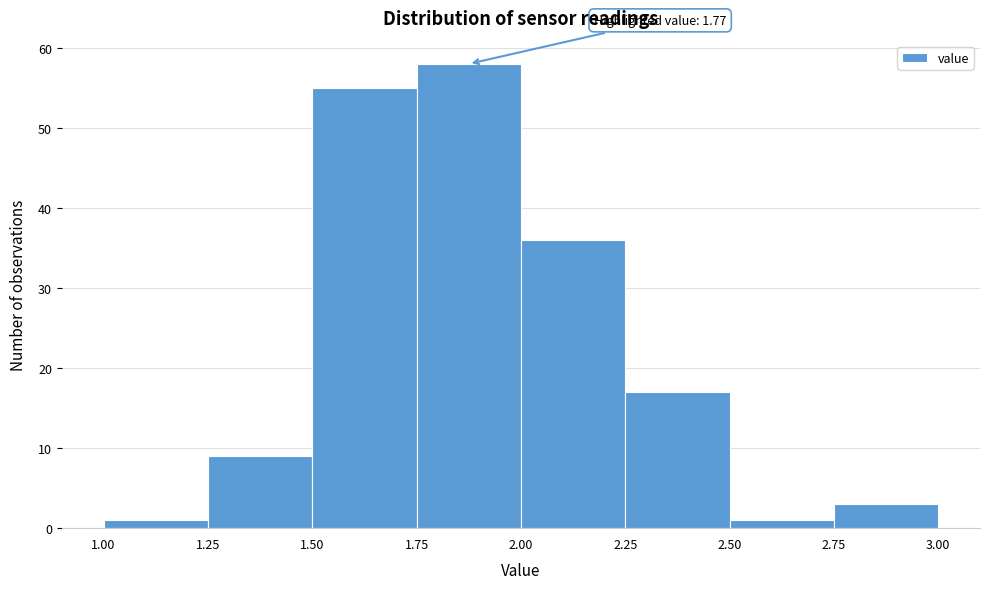

Which range on the x-axis has the tallest bar?

1.75 to 2.00